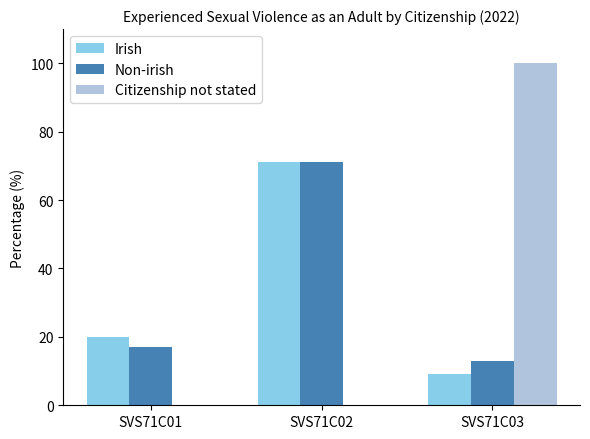

How many distinct data groups are displayed?

3